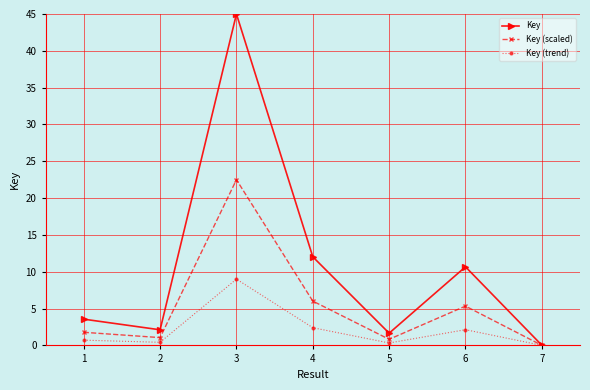

Which label corresponds to the largest value in the chart?

3